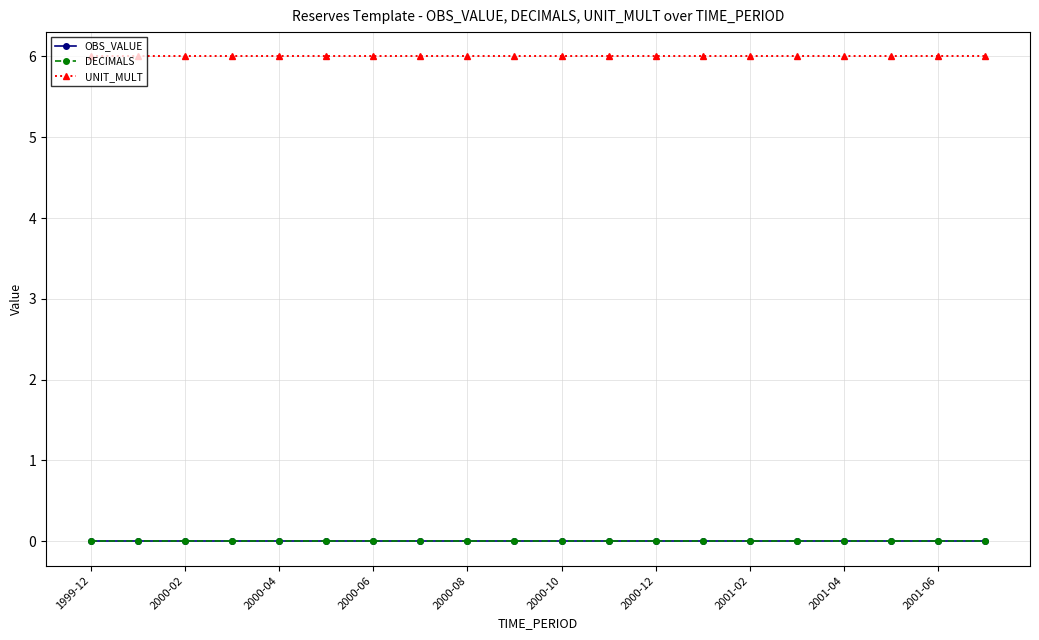

Does the chart have visible grid lines?

Yes